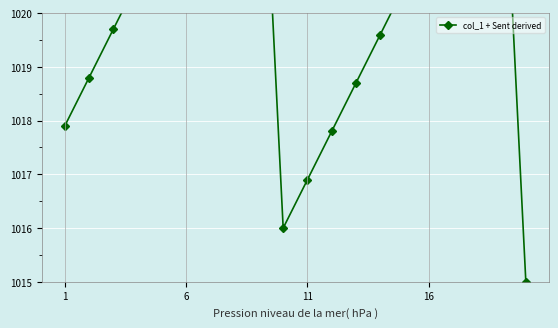

What is the greatest value displayed?

1025.1